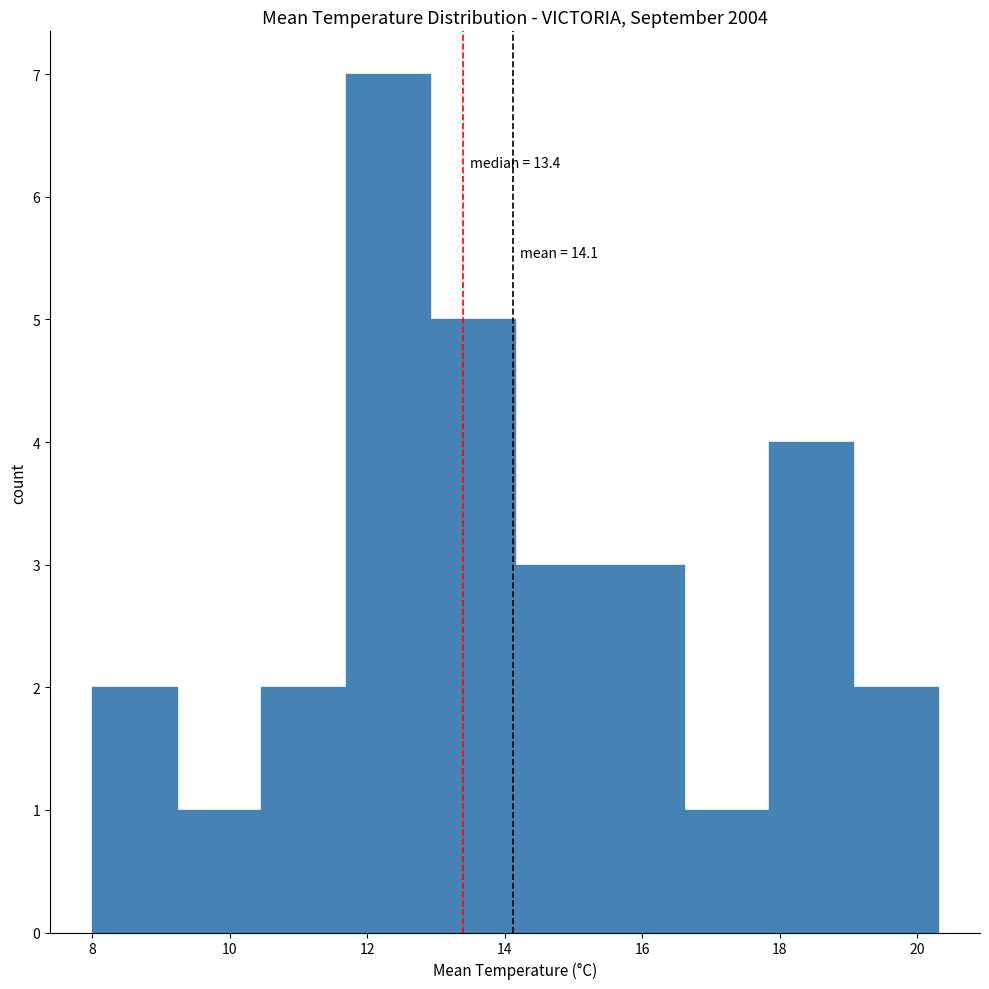

Which range on the x-axis has the tallest bar?

11.6 to 13.0